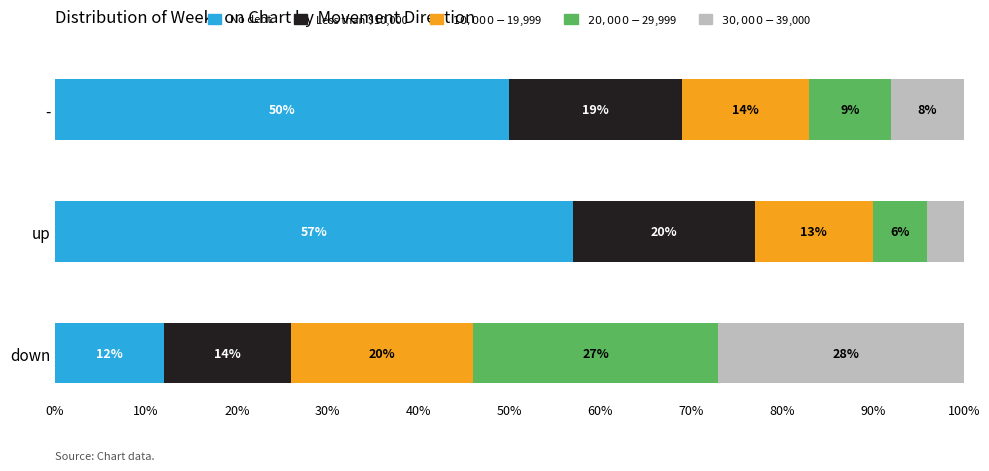

The No debt series shows 50 at -. True or false?

True